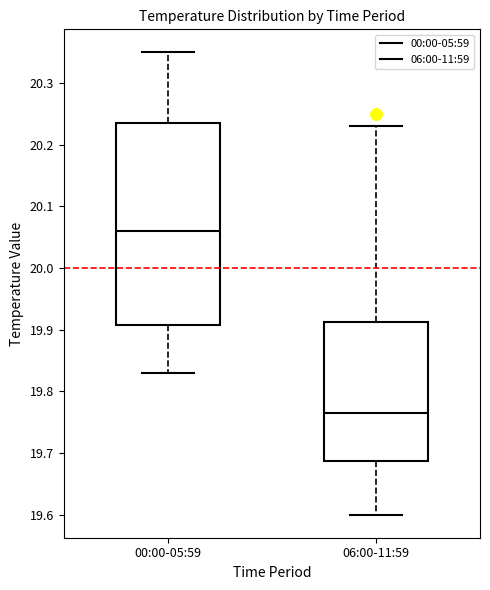

Reading left to right, read every box against the y-axis: the position of its median line, the range the box covers, and the ends of its whiskers. The values are not printed on the chart, so give them approximately, as read against the axis.

00:00-05:59: median 20.06, box 19.91 to 20.24, whiskers 19.83 to 20.35
06:00-11:59: median 19.77, box 19.69 to 19.91, whiskers 19.60 to 20.23